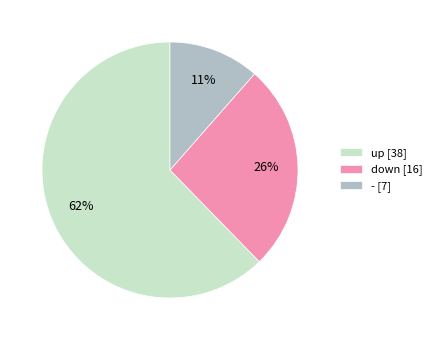

Is the sum of up and - greater than half?

Yes